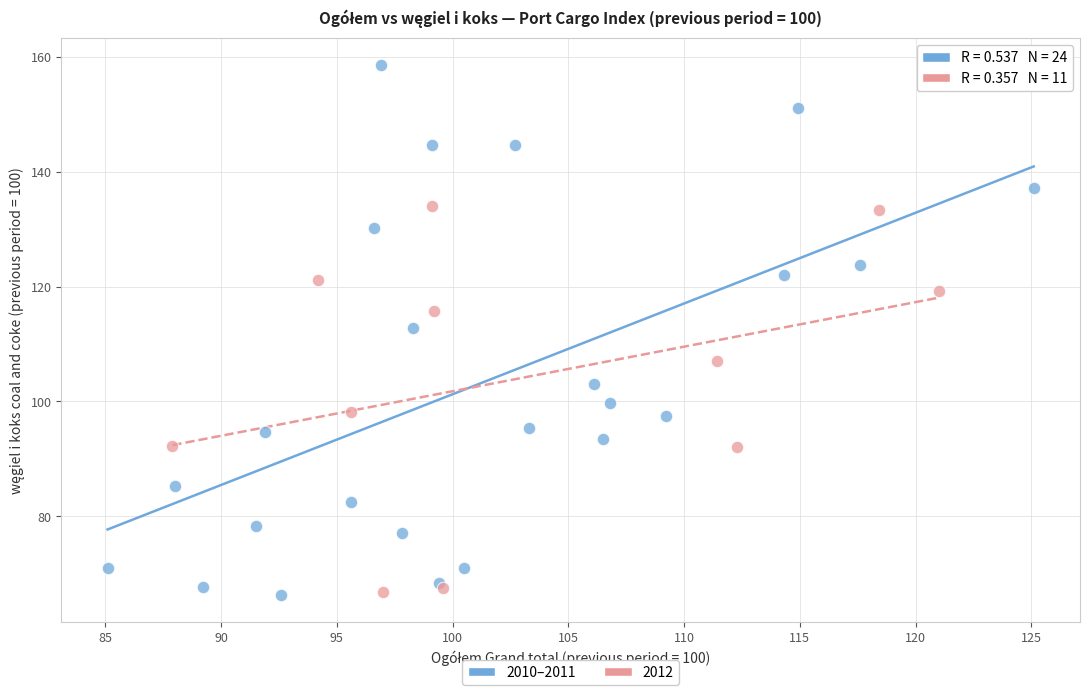

Which series contains the highest Y value?

2010–2011